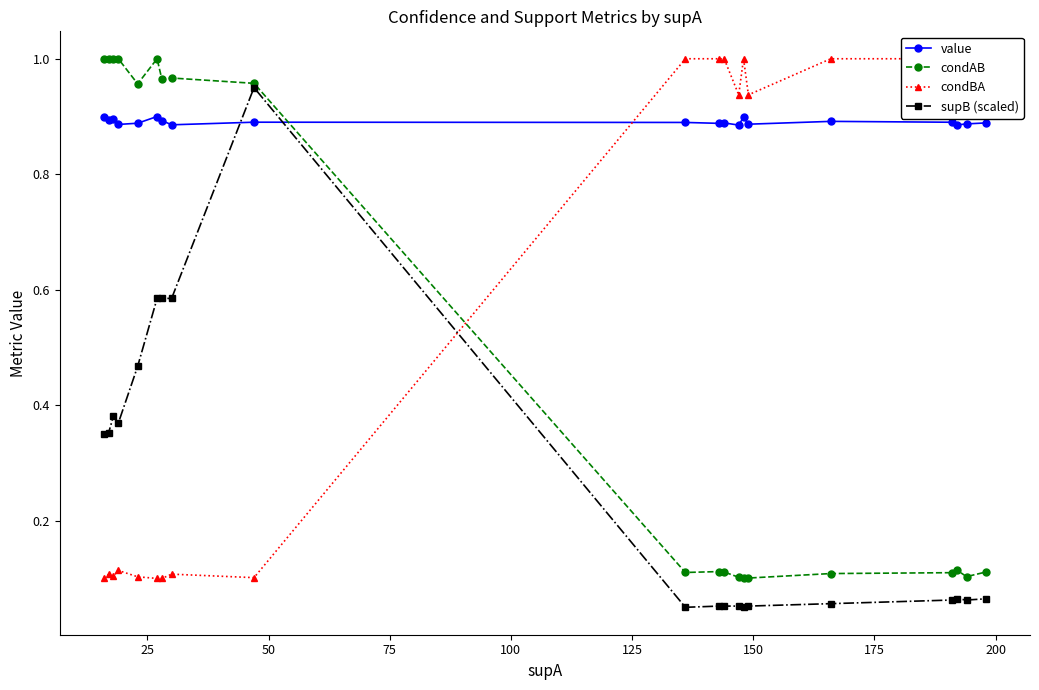

True or false: condAB has more than 1 points higher than both neighbors.

True